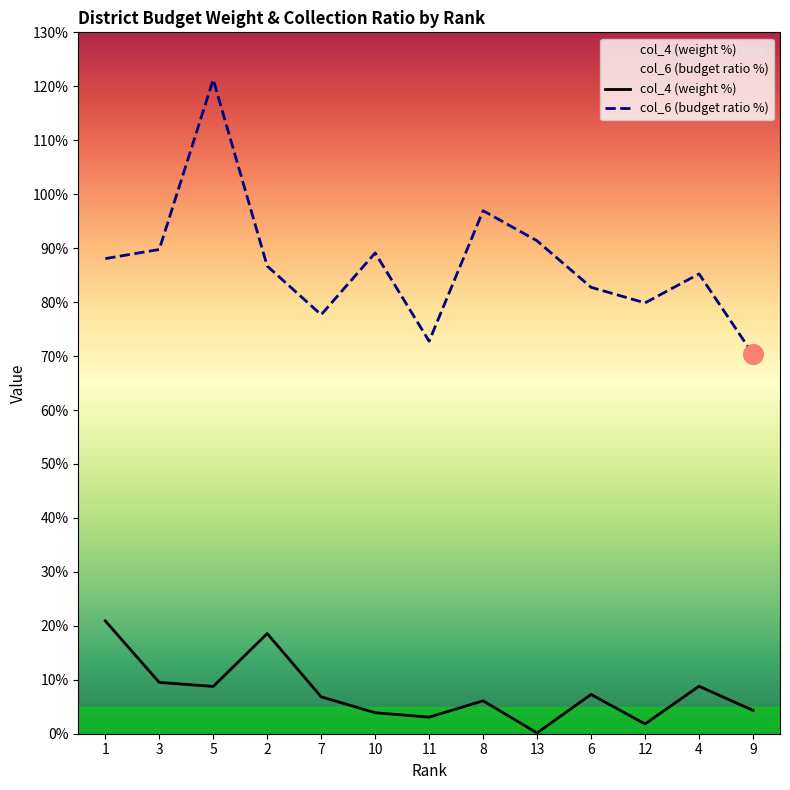

Which series reaches the maximum Y coordinate?

col_6 (budget ratio %)